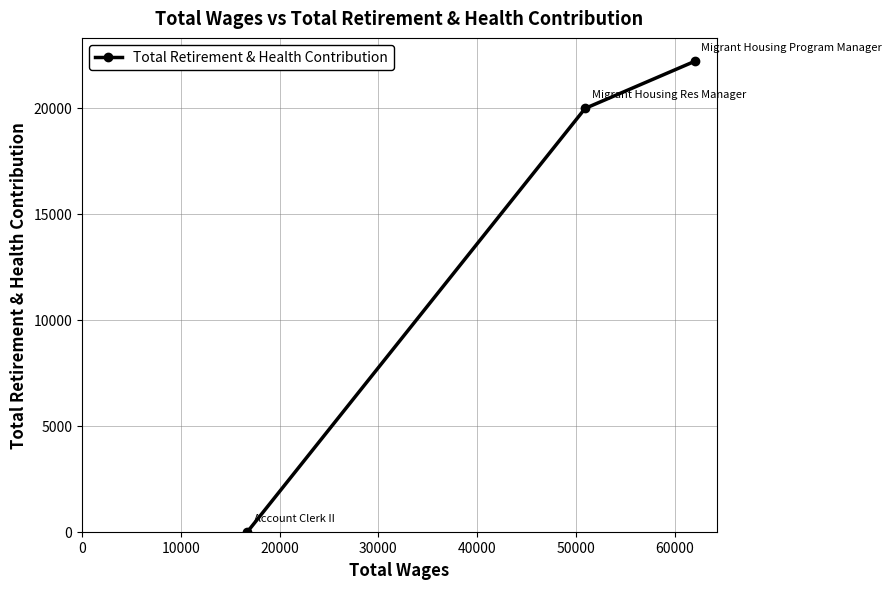

Reading left to right, extract all data points from this chart.

0	19959	22176